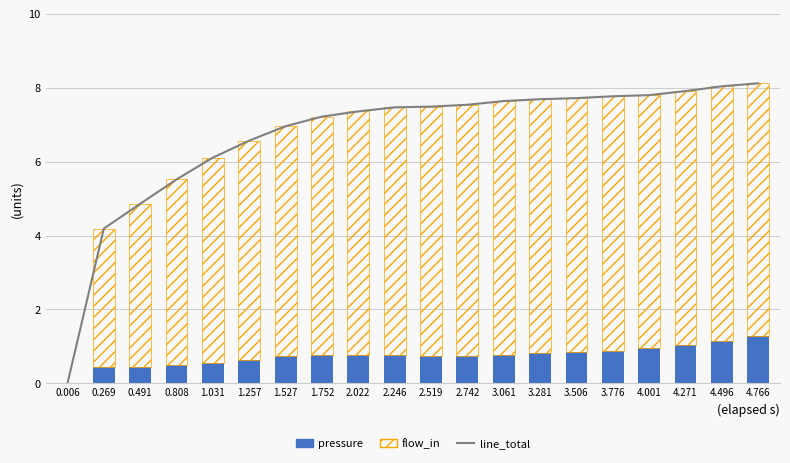

The line_total series shows 5.5 at 0.808. True or false?

True